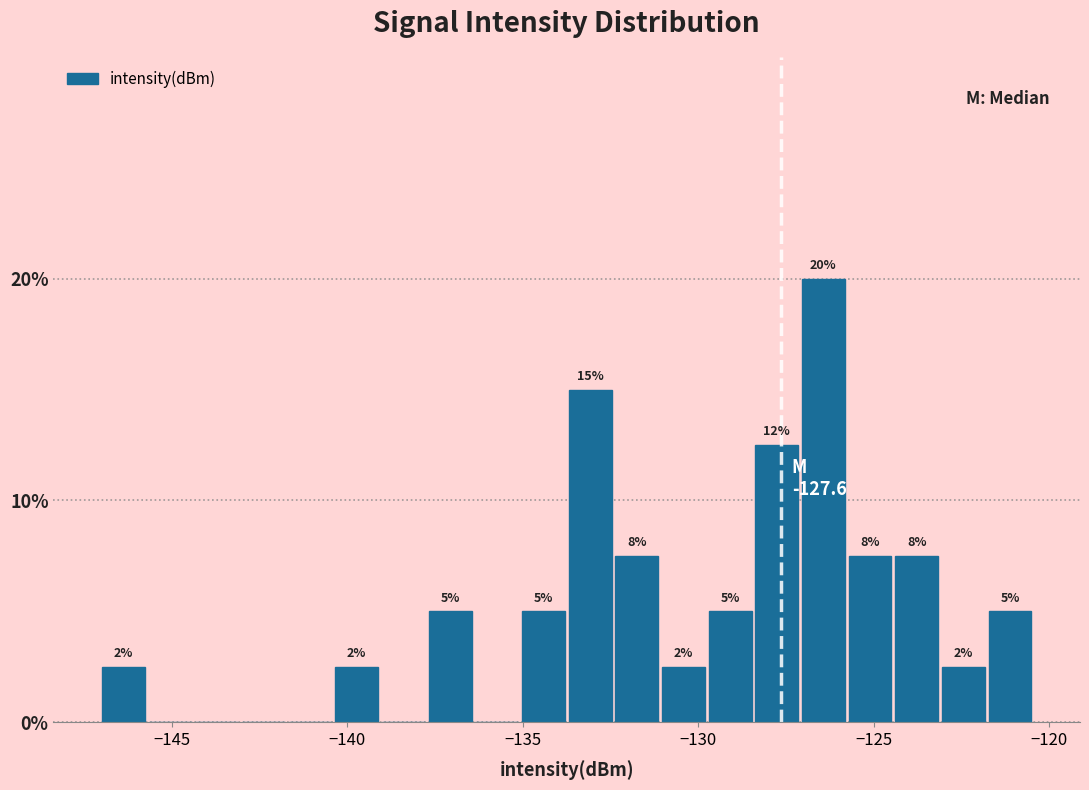

Around what value on the x-axis is the tallest bar? Give the approximate position of its centre, as read against the axis.

-126.5